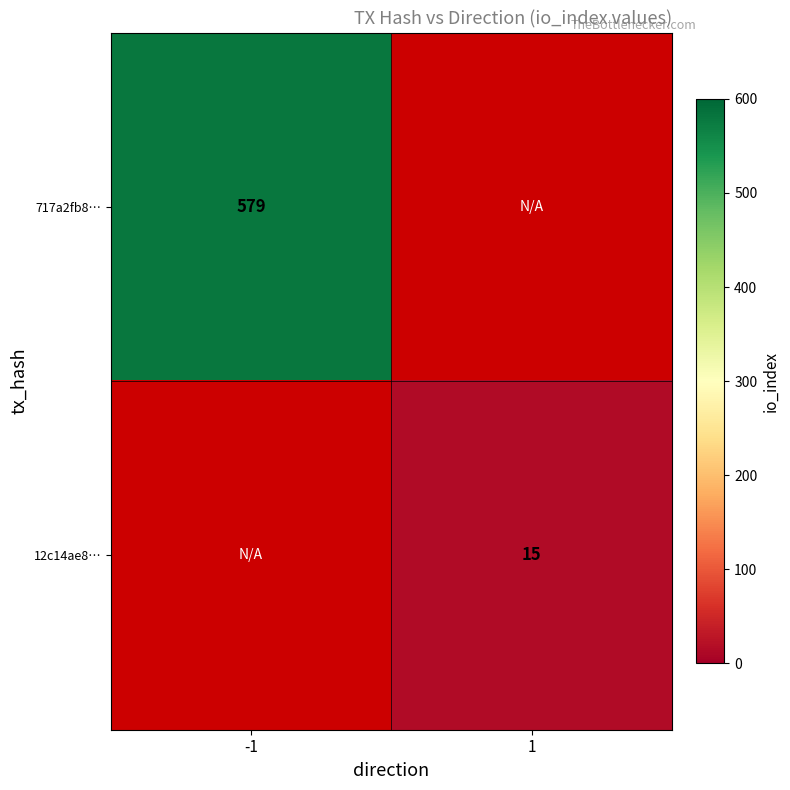

Is the value of 12c14ae8… at 1 greater than the value of 717a2fb8… at -1?

No